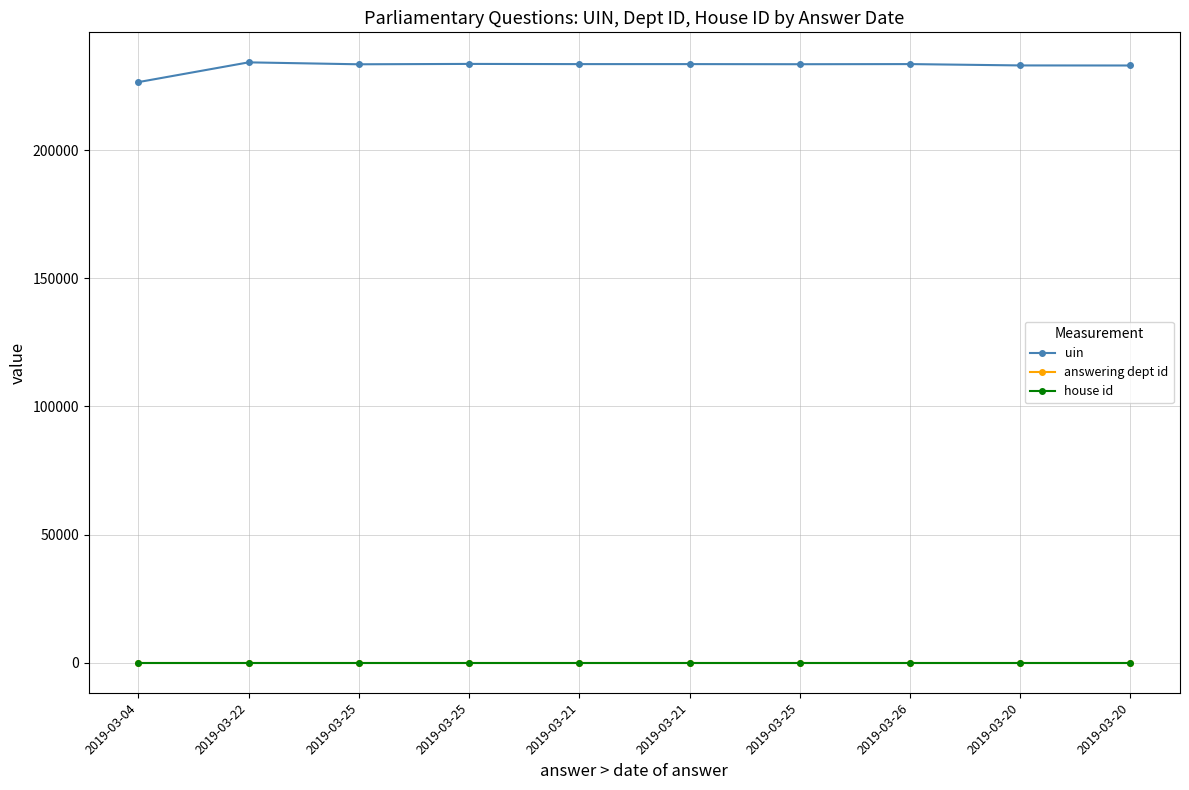

What is the total value across all series at 2019-03-04?

226528